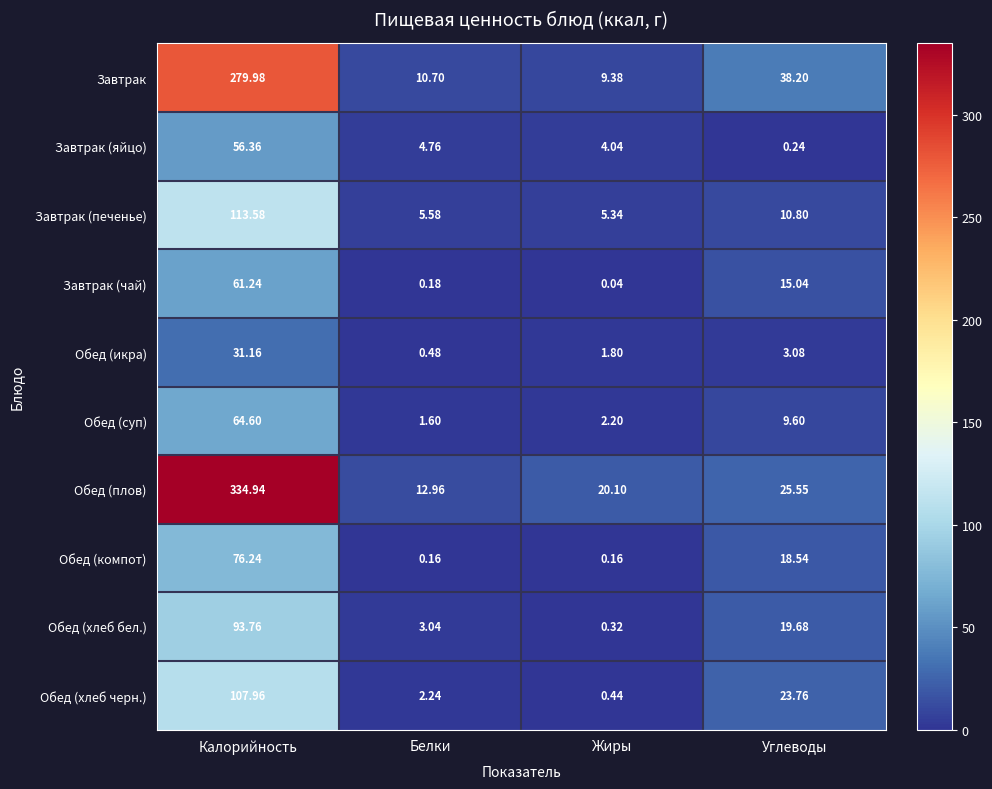

How many categories are shown in the chart?

4